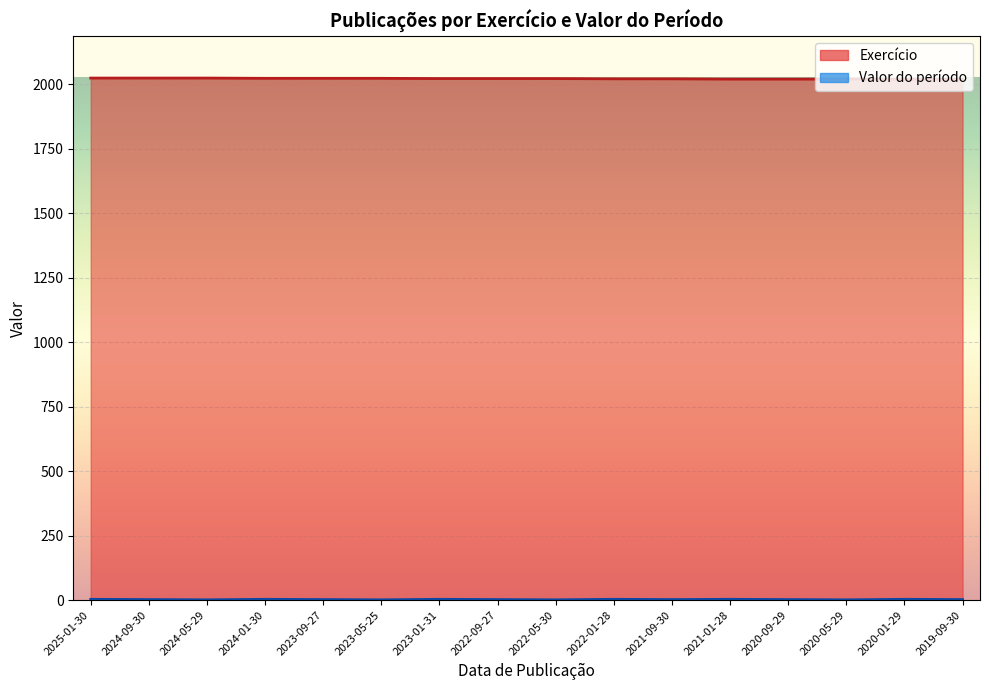

How many values in the Exercício series are below 2022?

7